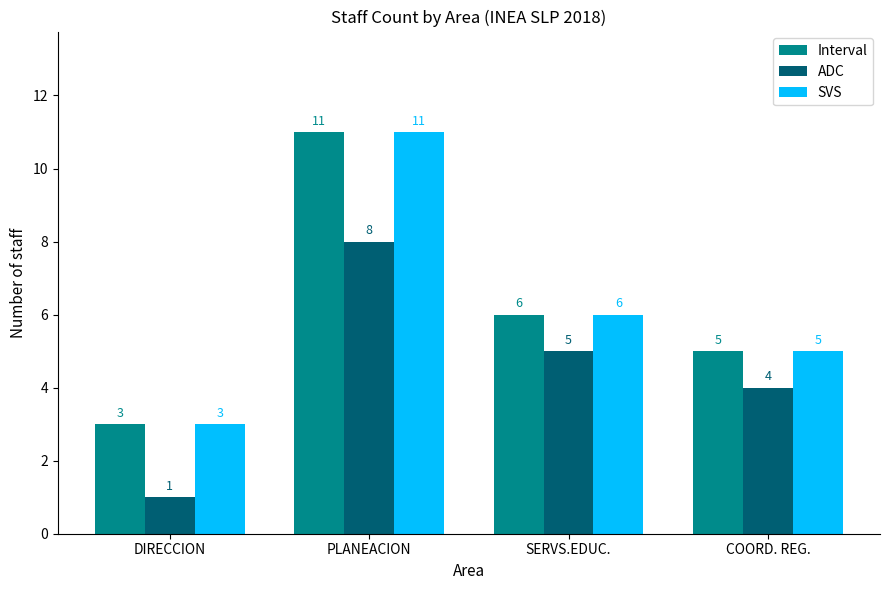

What is the value of the ADC bar at the 3rd from the left?

5